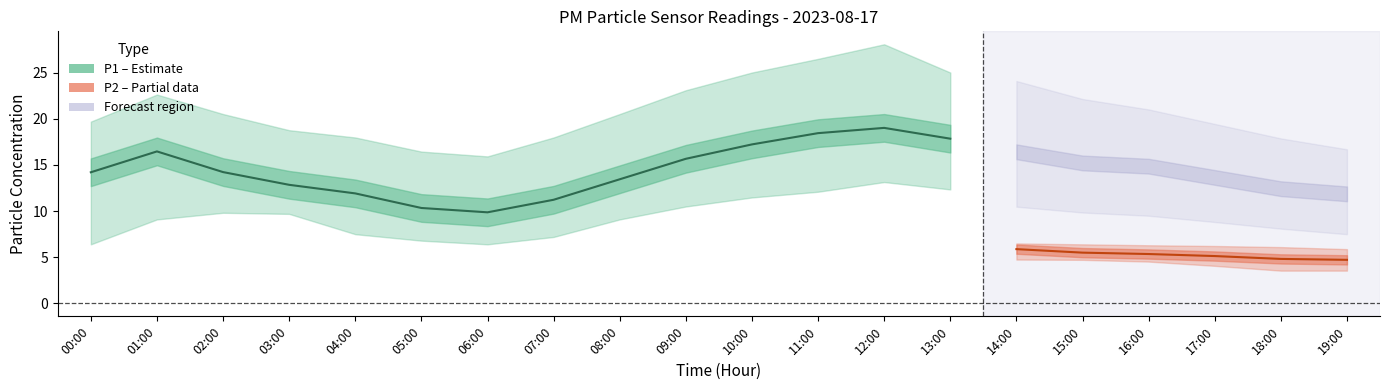

What is the sum of the P2_lower values at 09:00 and 18:00?

8.3